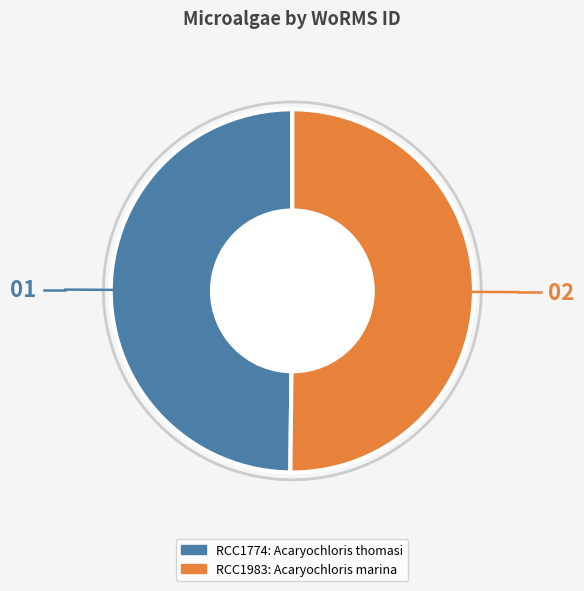

Do RCC1983 and RCC1774 together represent more than half of the pie?

Yes